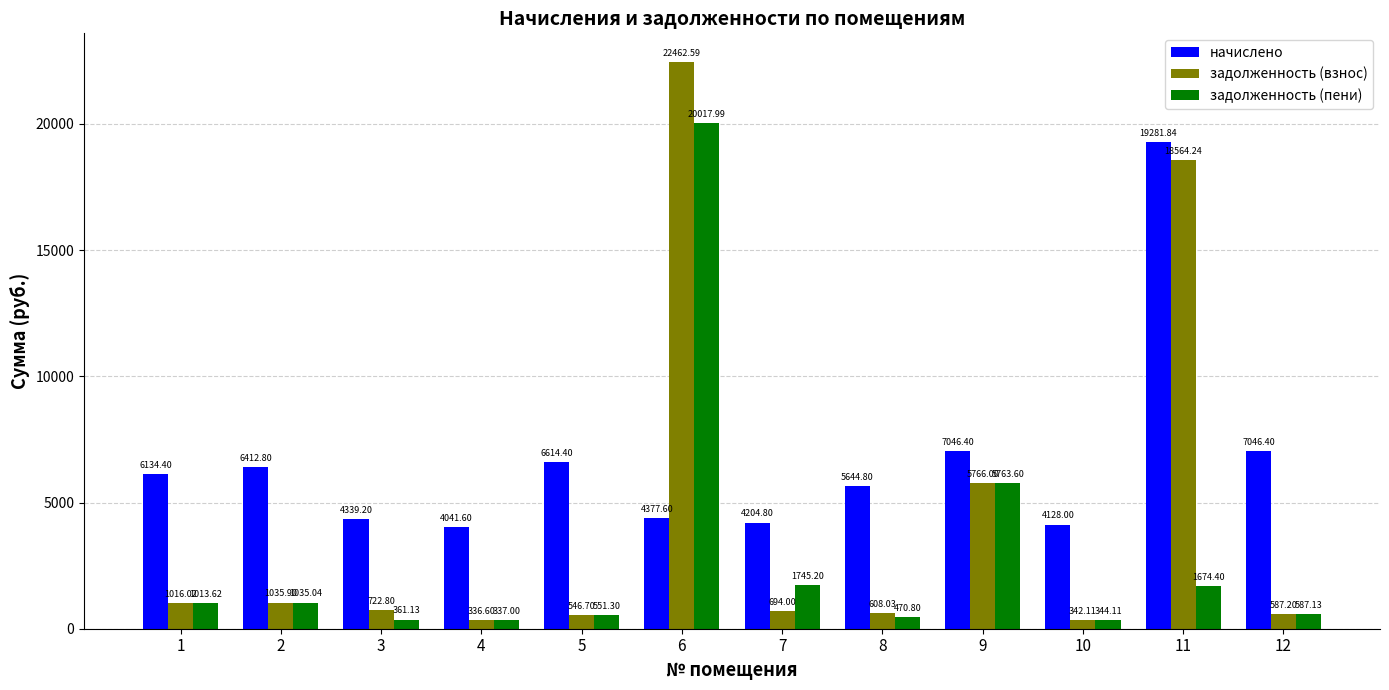

Is the value of начислено at 7 greater than the value of задолженность (взнос) at 9?

No